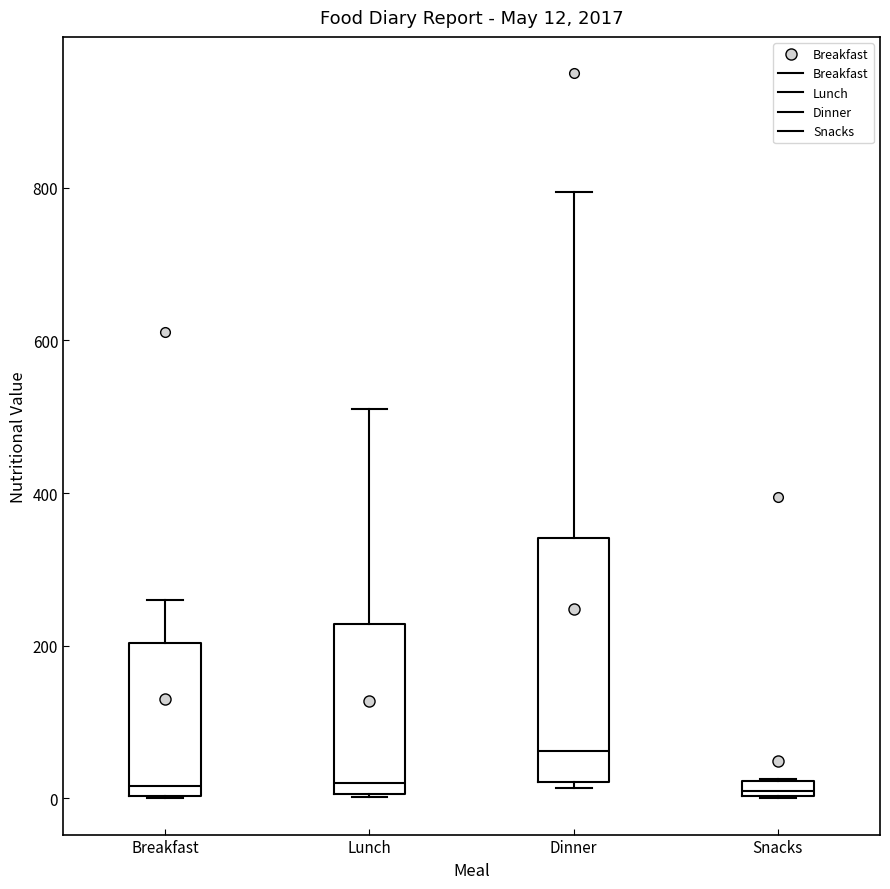

Which box is the tallest, from its lower edge to its upper edge?

Dinner